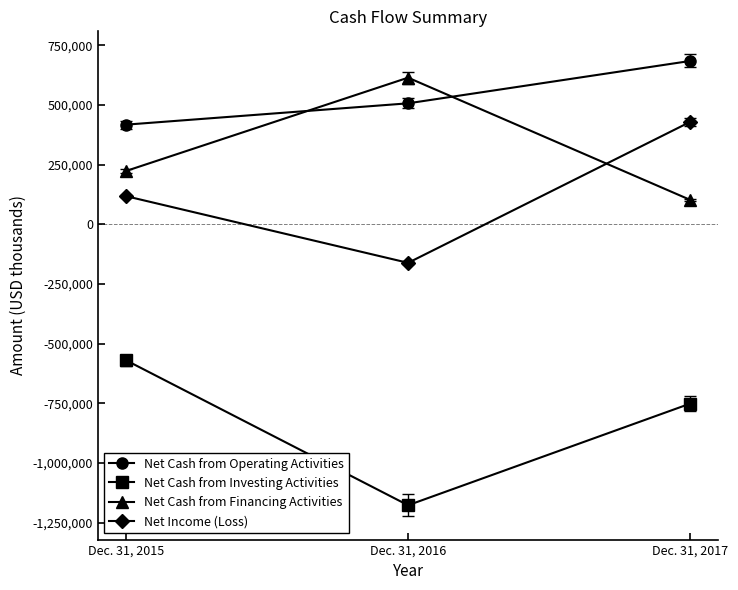

At Dec. 31, 2017, list the series in order from largest to smallest.

Net Cash from Operating Activities, Net Income (Loss), Net Cash from Financing Activities, Net Cash from Investing Activities